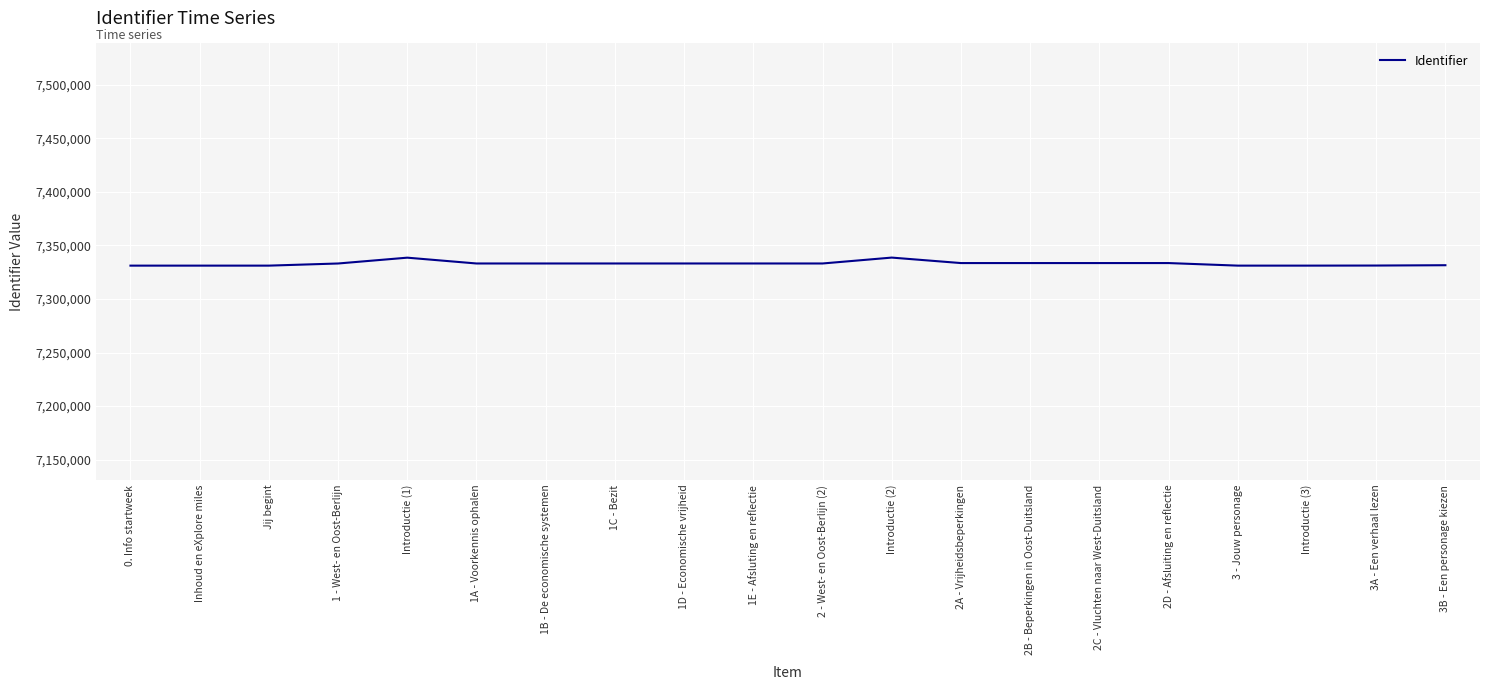

What position from the right is 3 - Jouw personage?

4